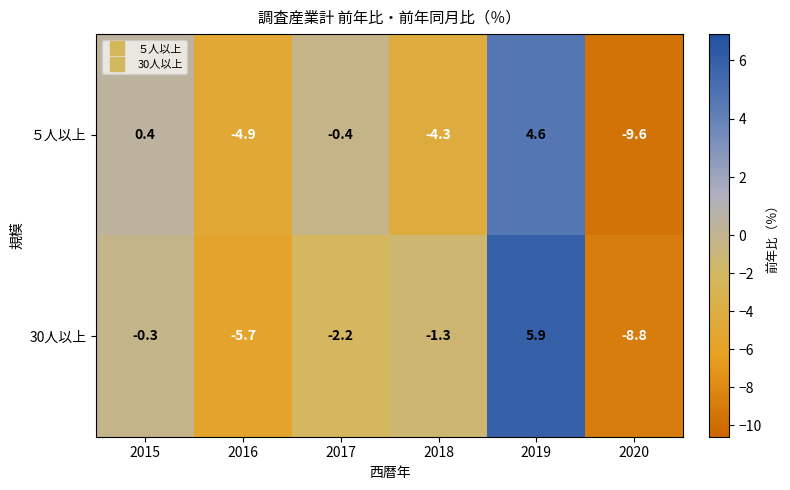

Is it true that ５人以上 equals -4.9 at 2016?

True